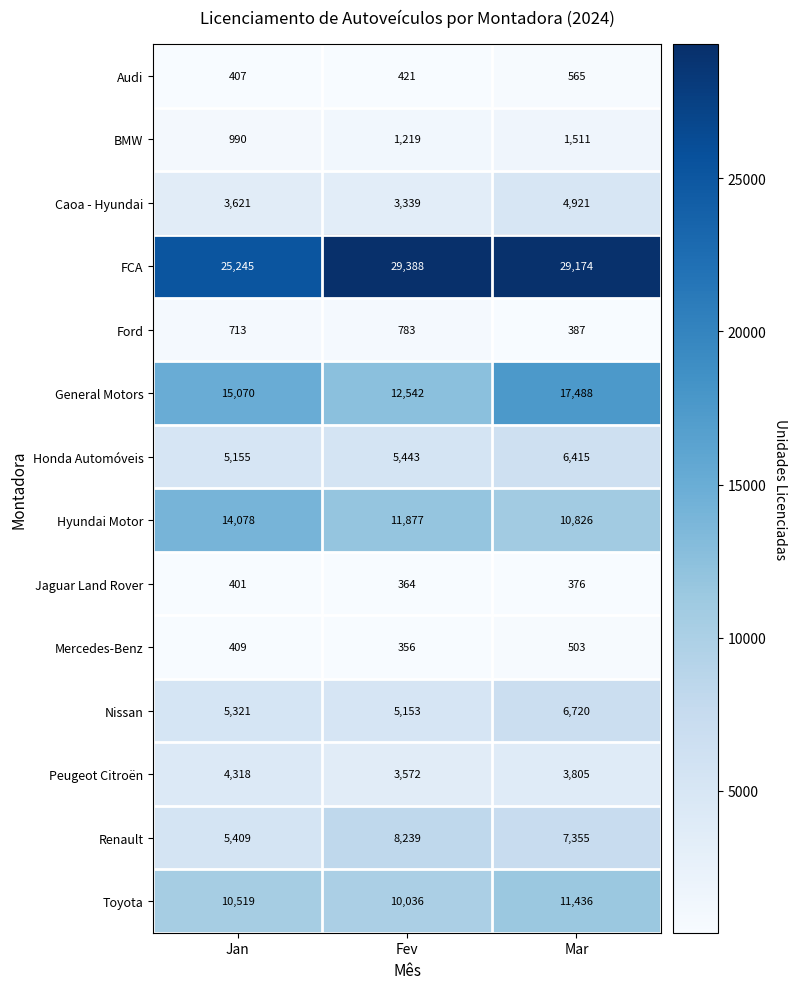

What is the maximum value shown in the chart?

29388